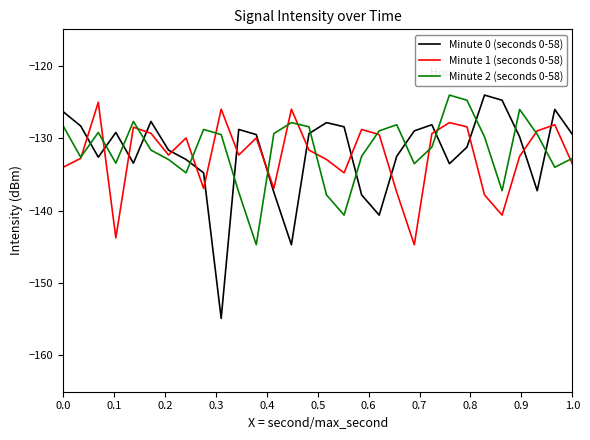

In Minute 1 (seconds 0-58), how many points are higher than both neighbors (excluding endpoints)?

9